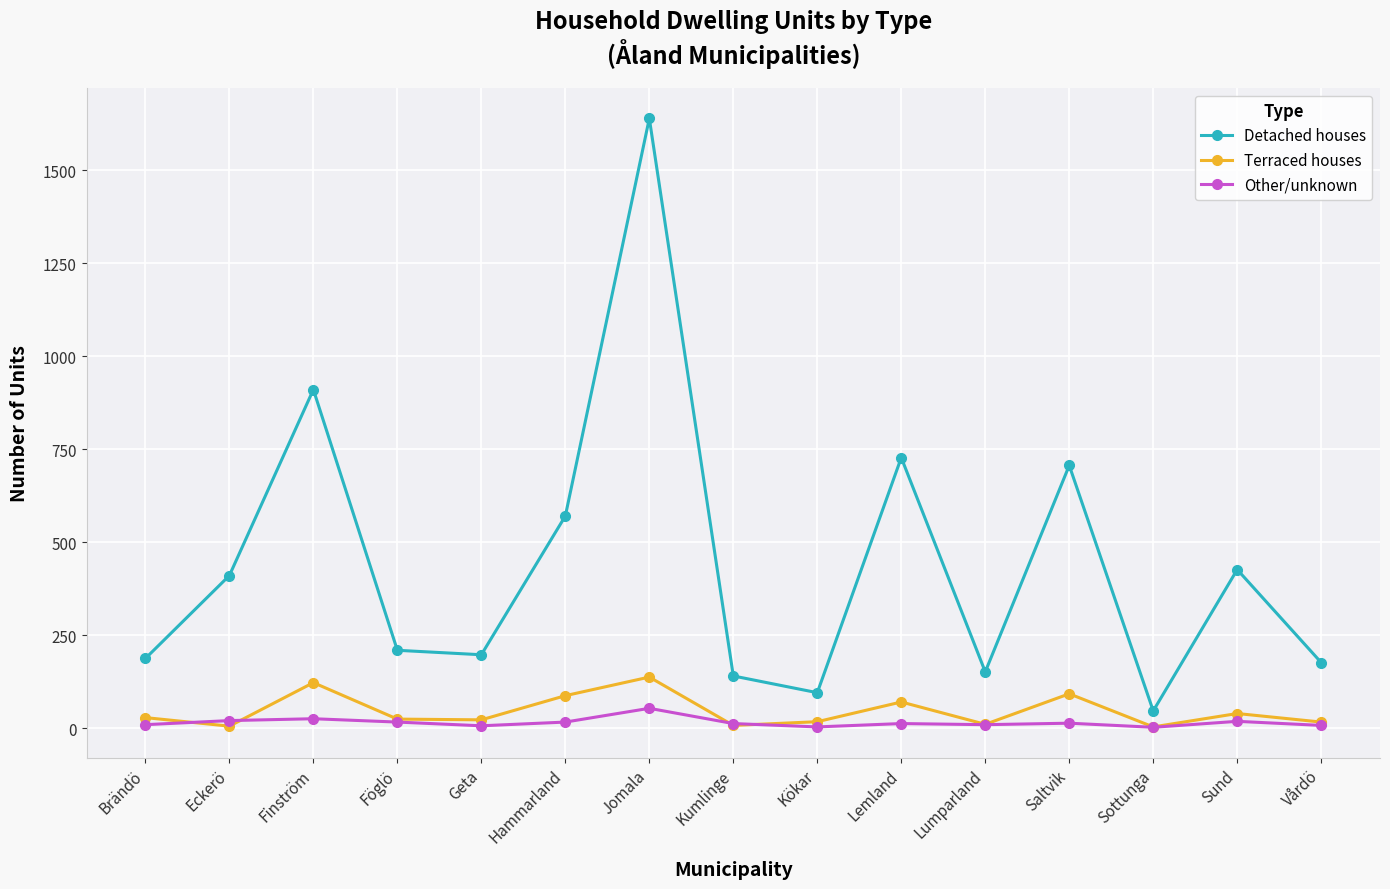

Does the chart have visible grid lines?

Yes